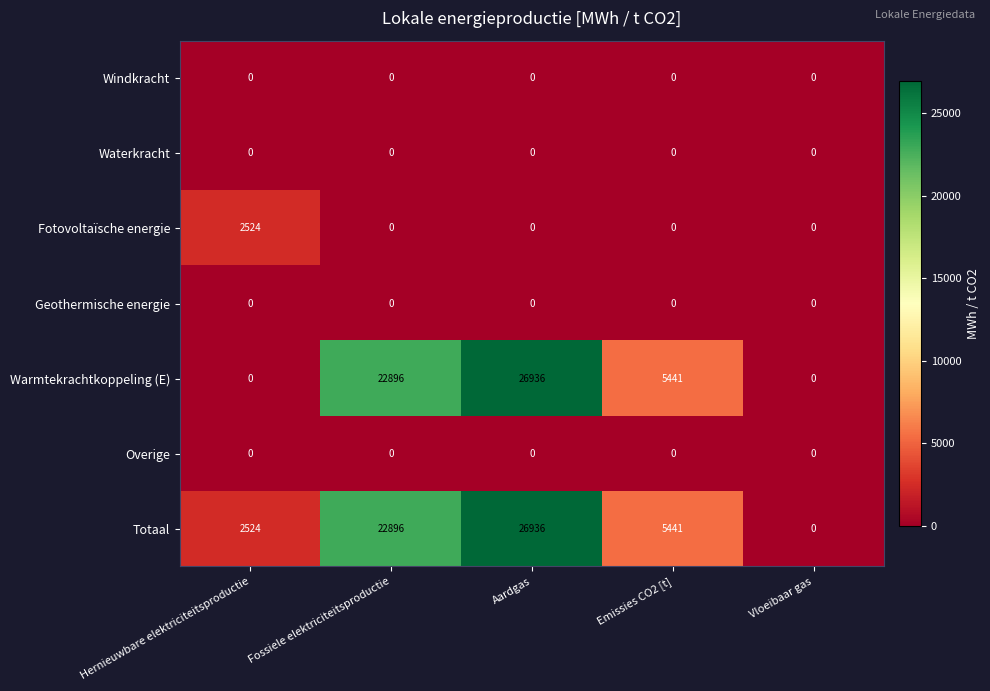

At which category is the sum across all series the highest?

Aardgas